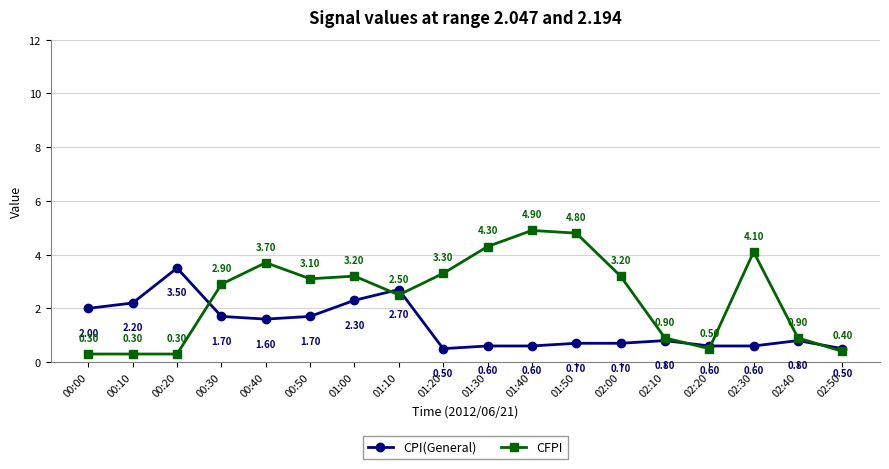

At which label is CFPI closest to 2?

01:10